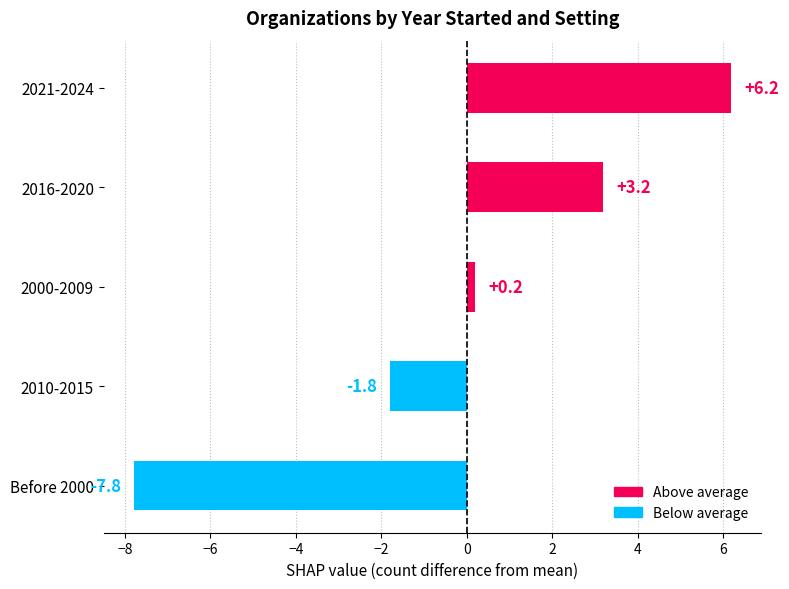

Count the number of categories in the chart.

5